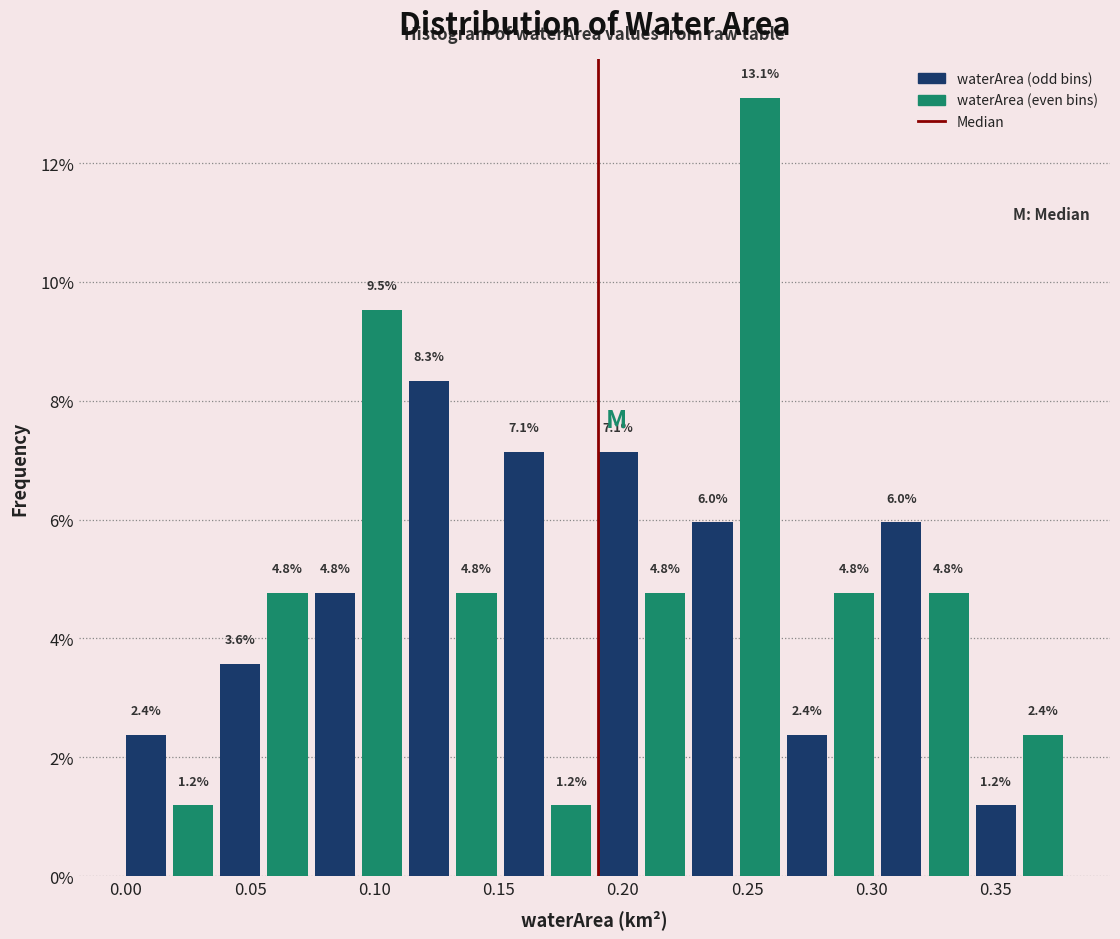

Around what value on the x-axis is the tallest bar? Give the approximate position of its centre, as read against the axis.

0.255